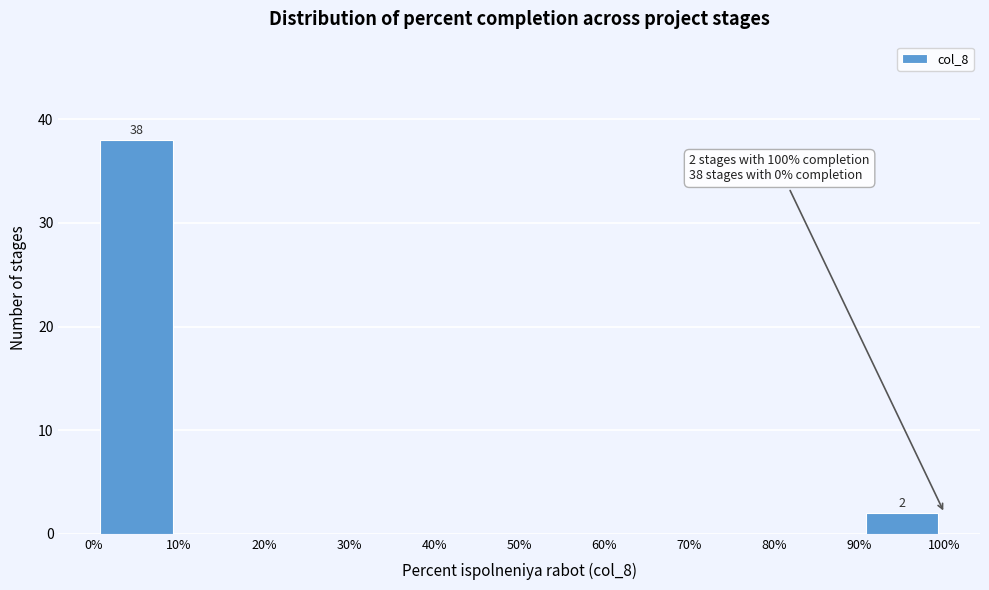

Over which range of the x-axis is the bar tallest?

0% to 10%